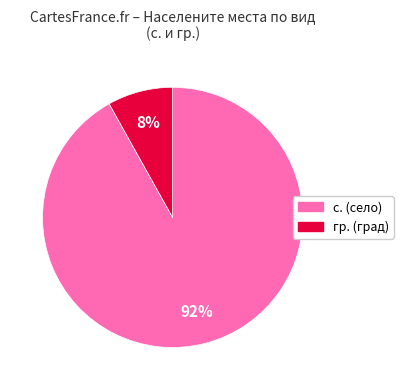

Is there any slice that represents more than half of the pie?

Yes